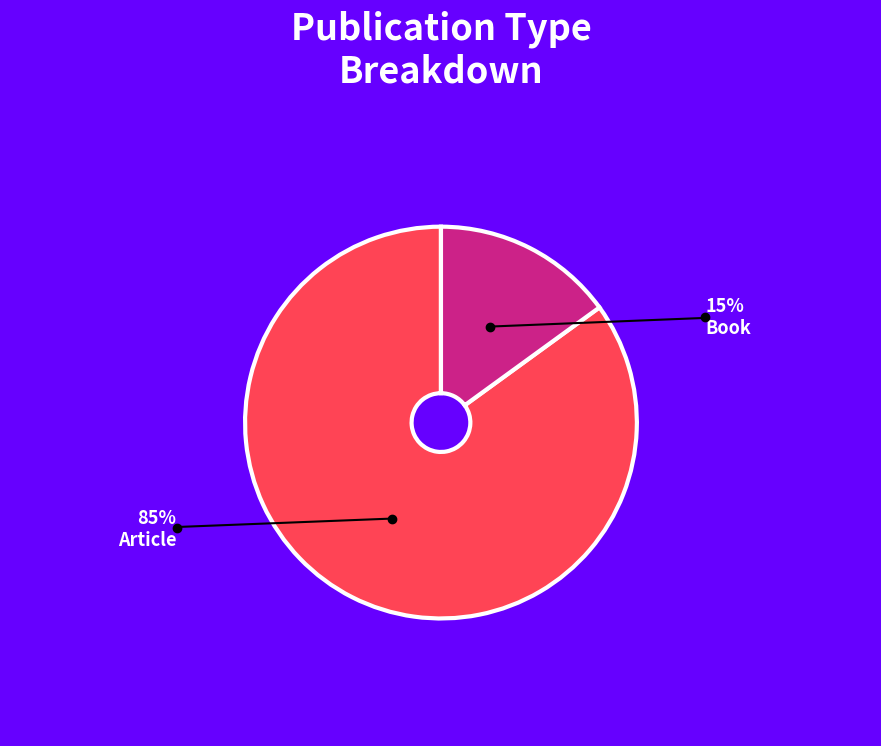

Between Book and Article, which is larger?

Article